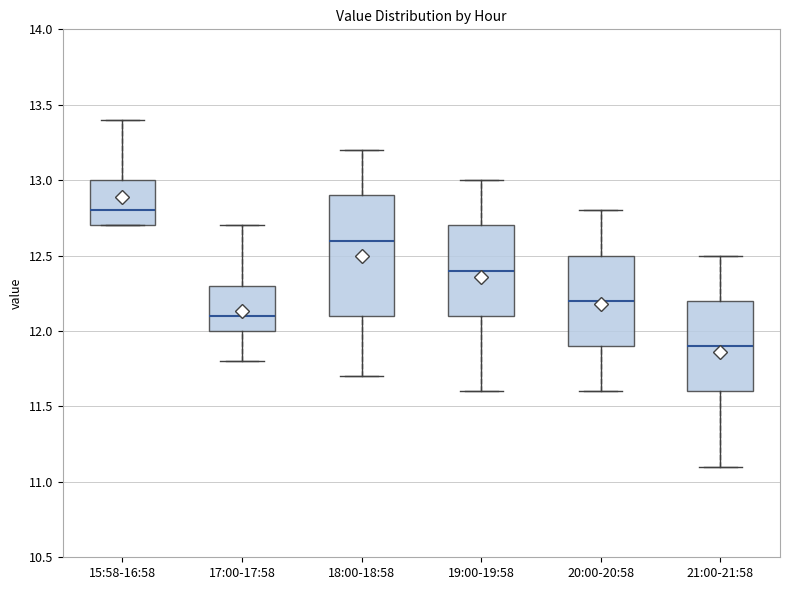

Where is the upper edge of the box for 21:00-21:58 on the y-axis? The values are not printed on the chart, so give them approximately, as read against the axis.

12.2